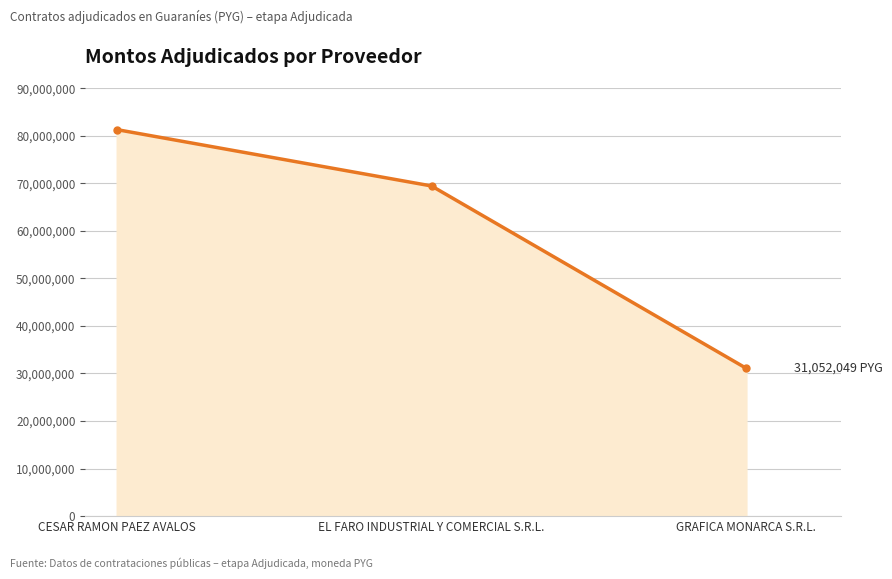

The value at CESAR RAMON PAEZ AVALOS is 143717912. True or false?

False